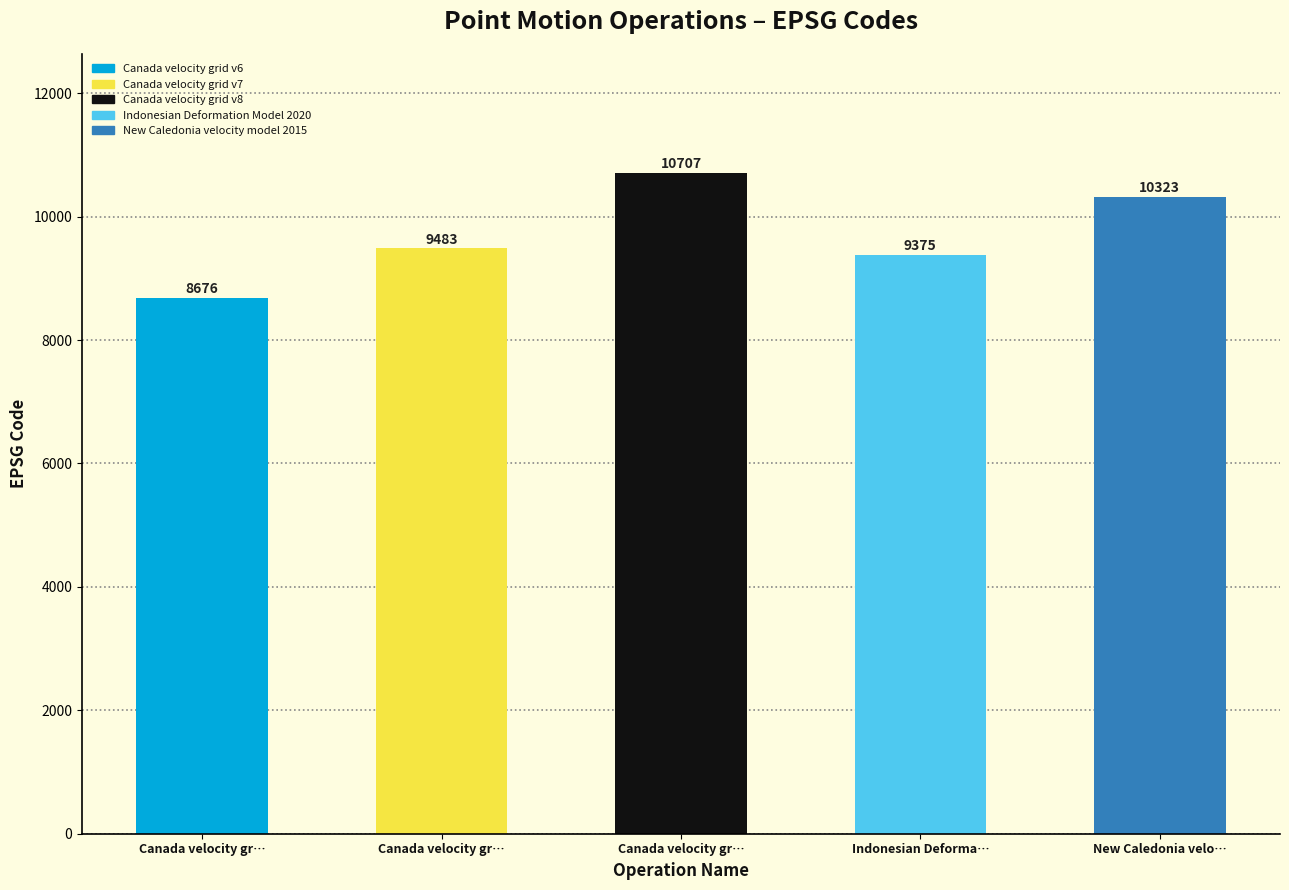

List the labels in order of value, largest first.

Canada velocity grid v8, New Caledonia velocity model 2015, Canada velocity grid v7, Indonesian Deformation Model 2020, Canada velocity grid v6